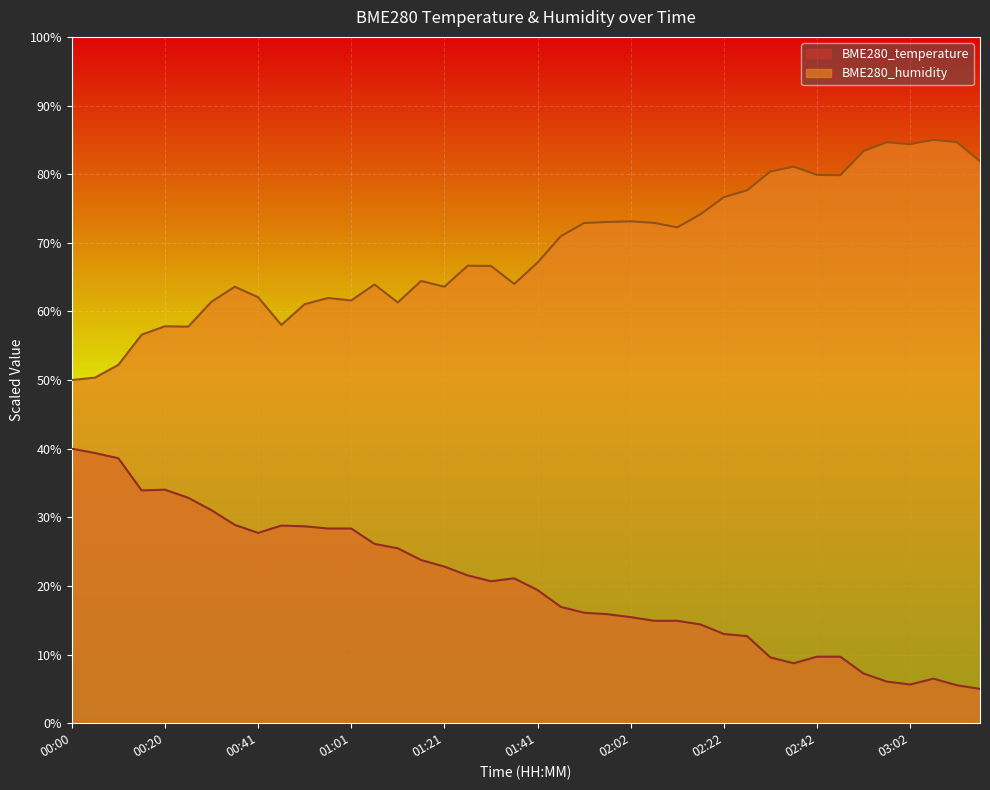

True or false: BME280_humidity has more than 2 points higher than both neighbors.

True